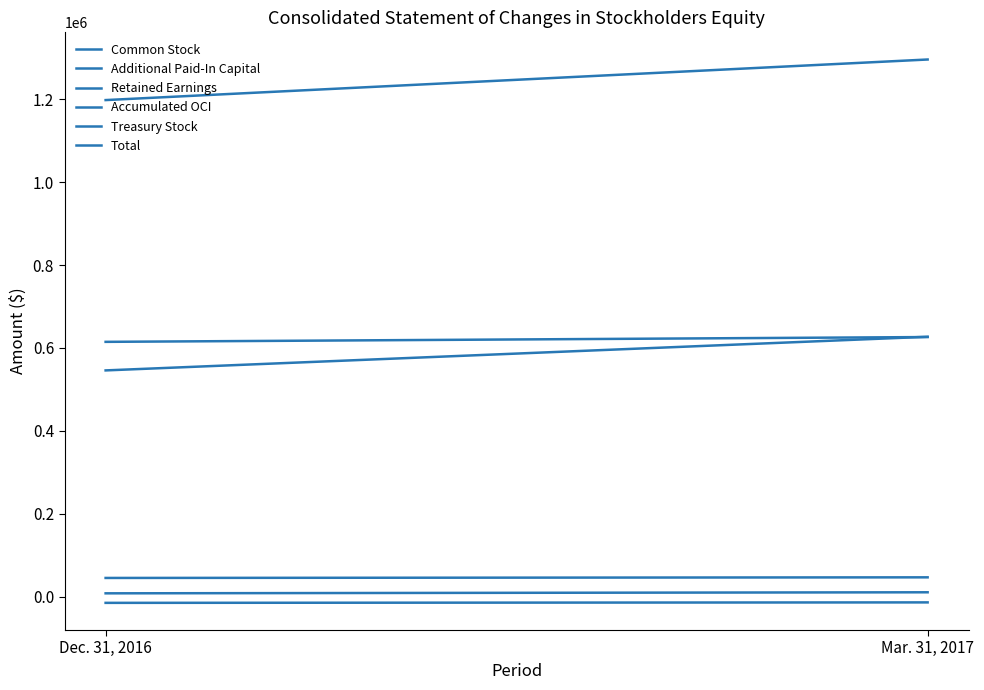

What is the value of the Accumulated OCI point at the 2nd from the left?

10354